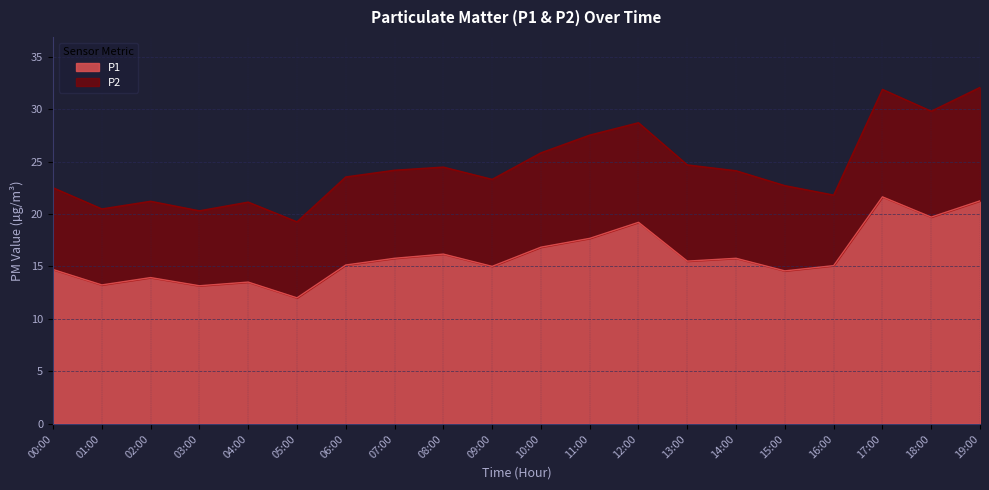

Reading left to right, extract all data points from this chart.

00:00=14.7	01:00=13.2	02:00=13.9	03:00=13.2	04:00=13.5	05:00=12.0	06:00=15.1	07:00=15.8	08:00=16.2	09:00=15.0	10:00=16.8	11:00=17.7	12:00=19.2	13:00=15.5	14:00=15.8	15:00=14.6	16:00=15.1	17:00=21.6	18:00=19.7	19:00=21.2